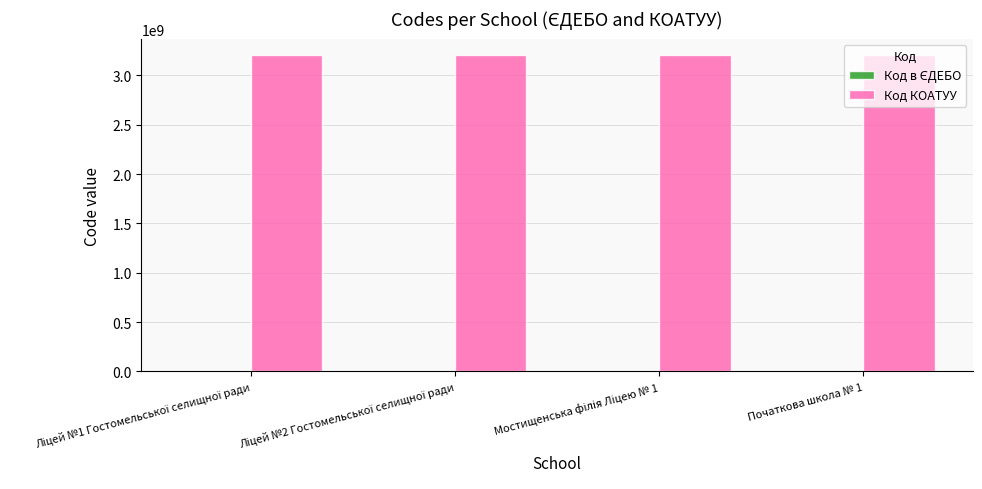

Which series has the largest total across all categories?

Код КОАТУУ